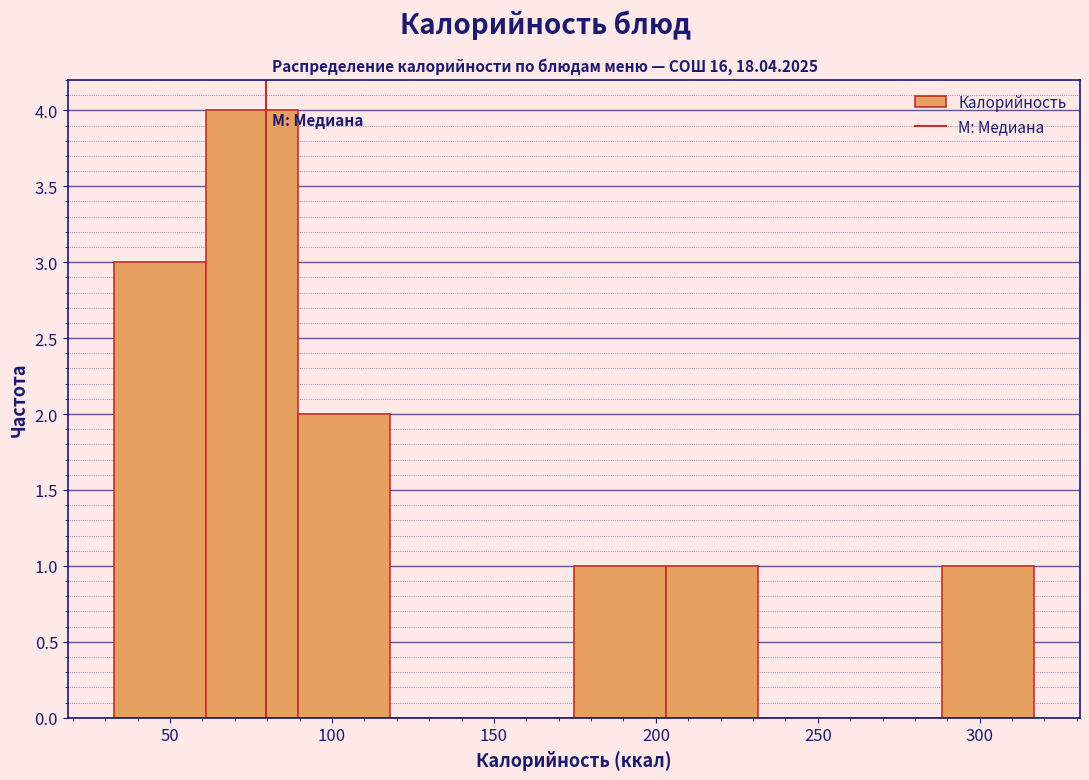

What is the height of the bar covering 205 to 230 on the x-axis? Neither the bar edges nor the heights are printed on the chart, so give them approximately, as read against the axes.

1